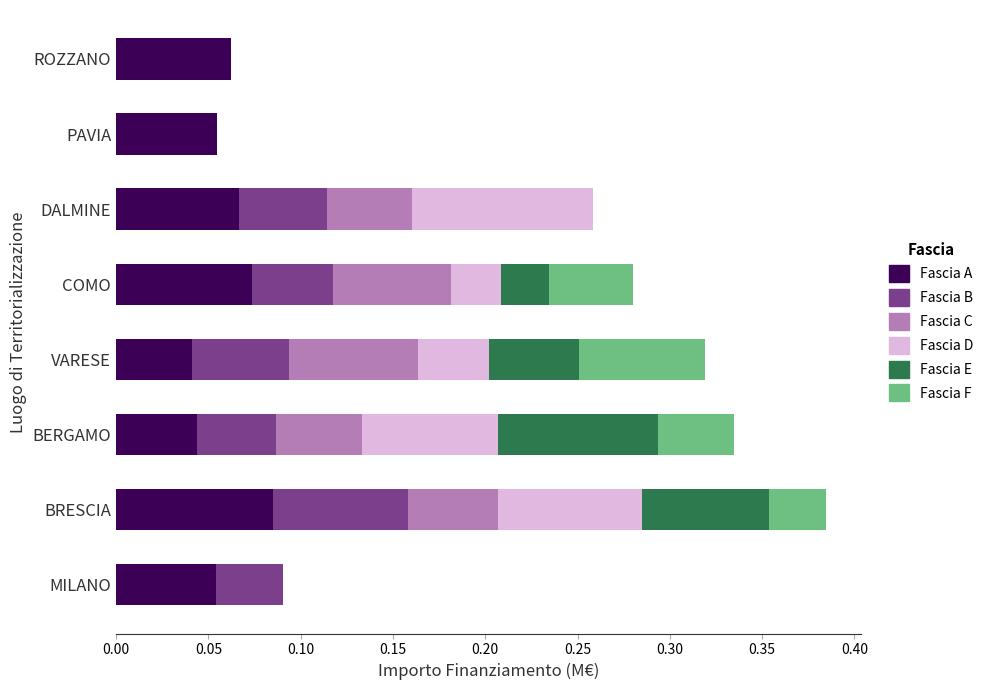

The Fascia A series shows 0.1 at ROZZANO. True or false?

True